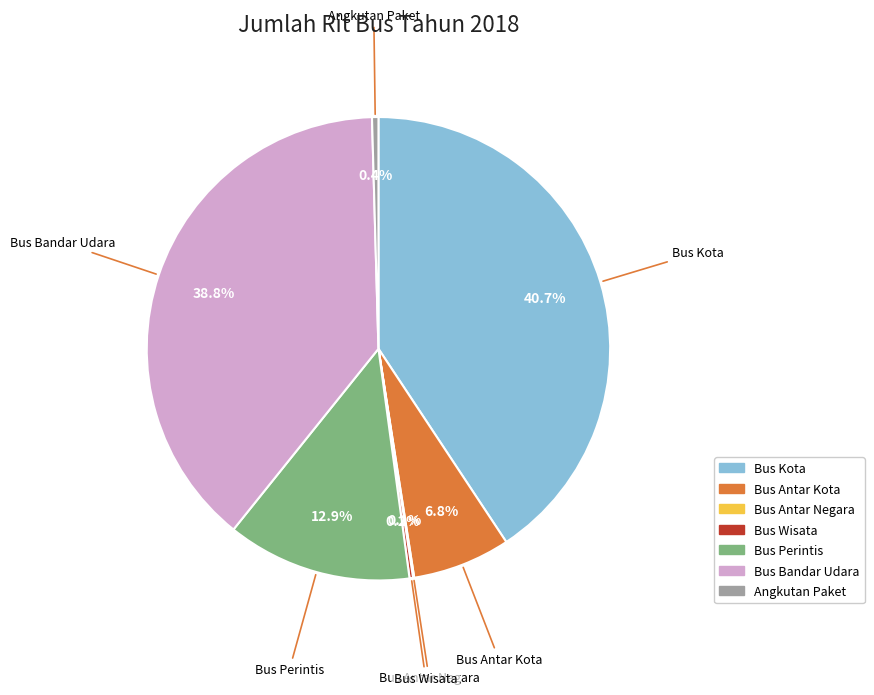

What is the total percentage of Bus Bandar Udara and Bus Antar Kota?

45.6%